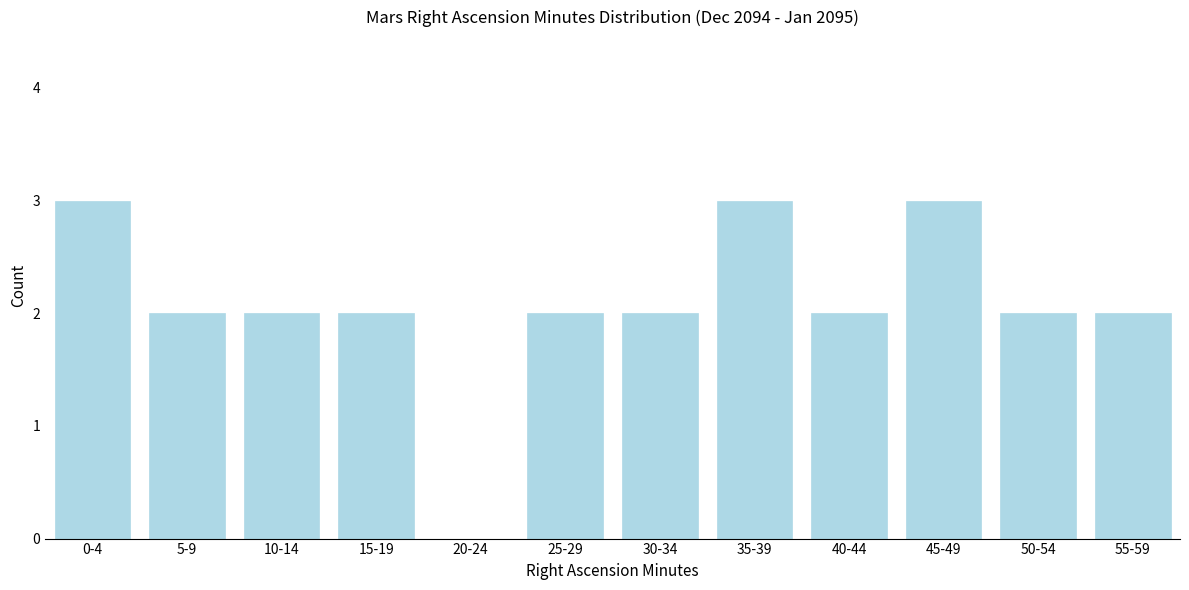

Reading right to left, what are all the values shown in this chart?

55-59=2	50-54=2	45-49=3	40-44=2	35-39=3	30-34=2	25-29=2	20-24=0	15-19=2	10-14=2	5-9=2	0-4=3